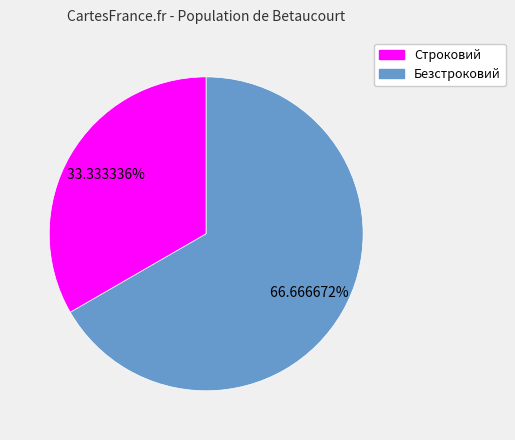

Count the number of slices in the pie.

2